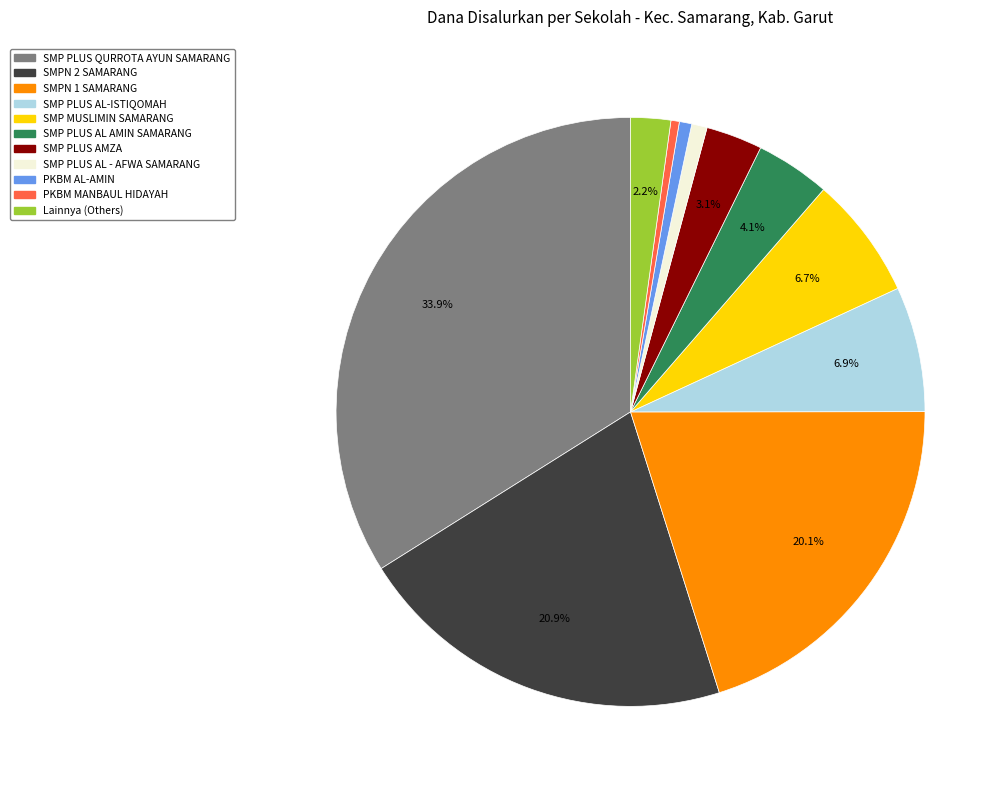

What is the ratio of the value at SMP PLUS AL-ISTIQOMAH to the value at SMP PLUS AMZA?

2.2